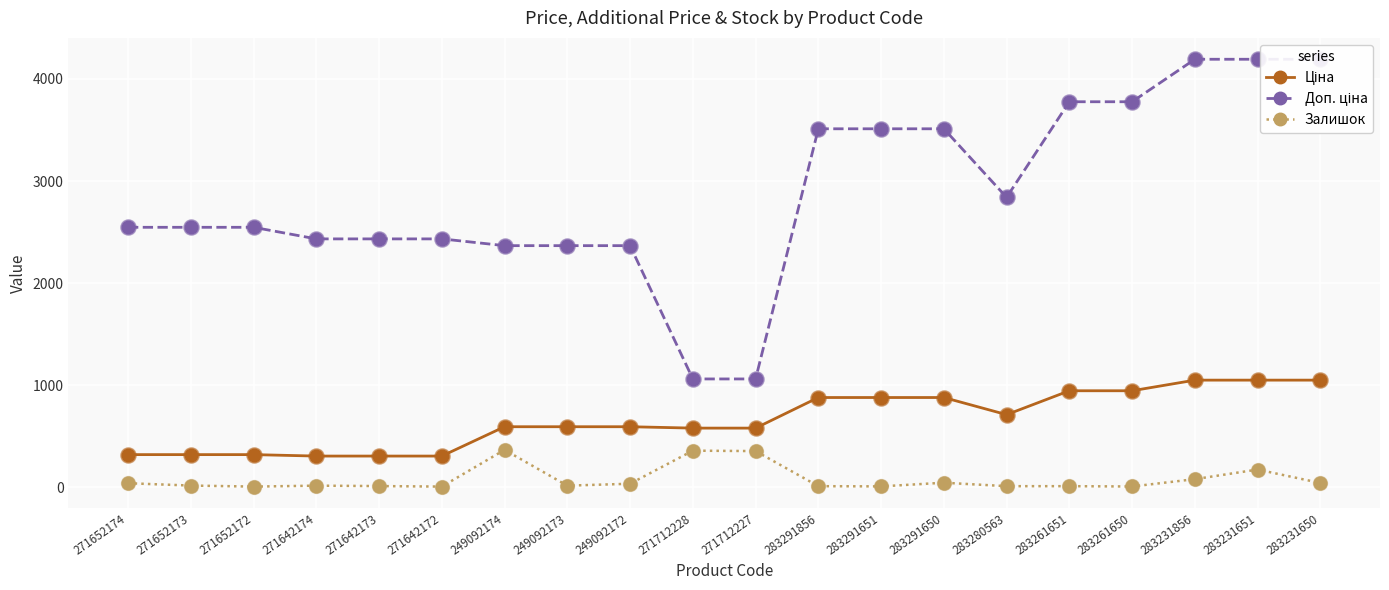

Is the value of Доп. ціна at 271652173 greater than the value of Залишок at 249092174?

Yes